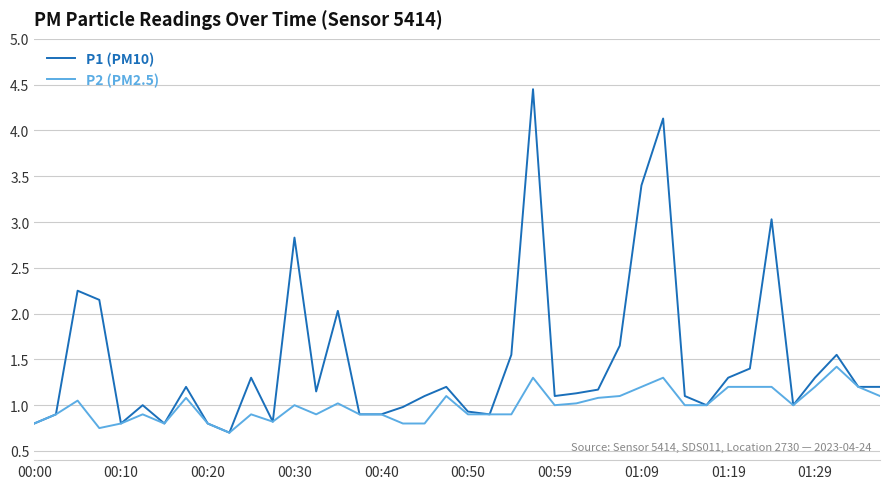

List the series in order of their peak value, highest first.

P1 (PM10), P2 (PM2.5)